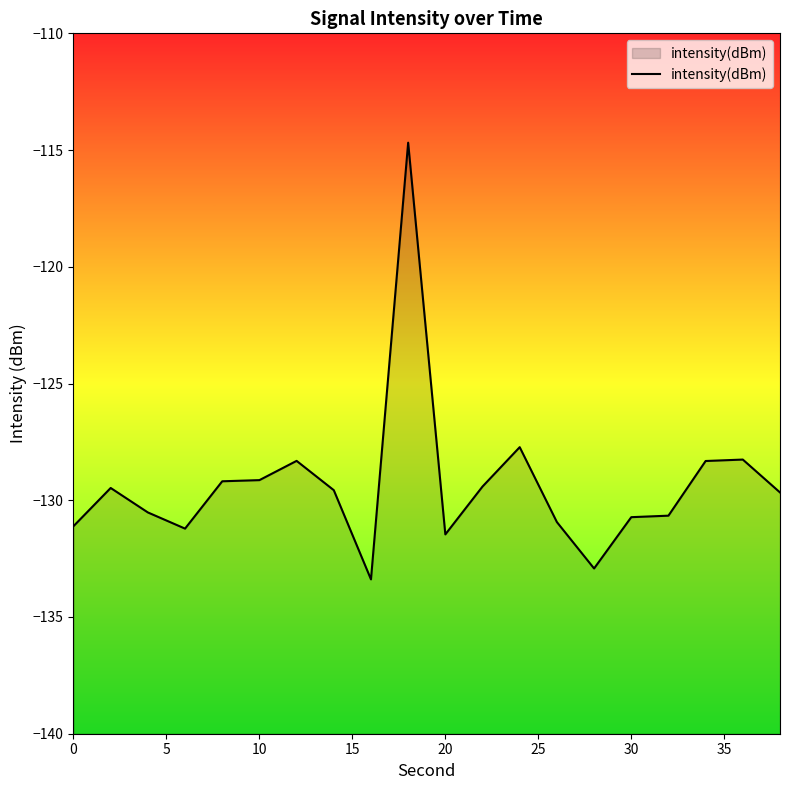

What is the difference between the maximum and second lowest values?

18.2